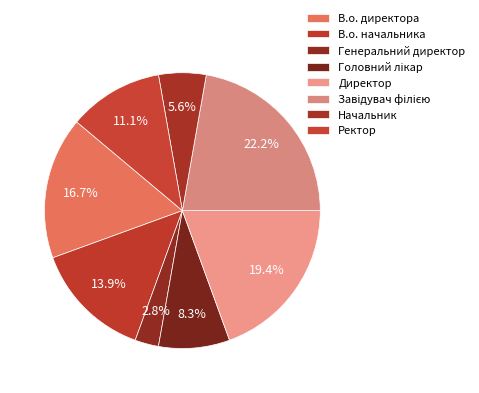

Combined, do Генеральний директор and Завідувач філією account for over 50%?

No